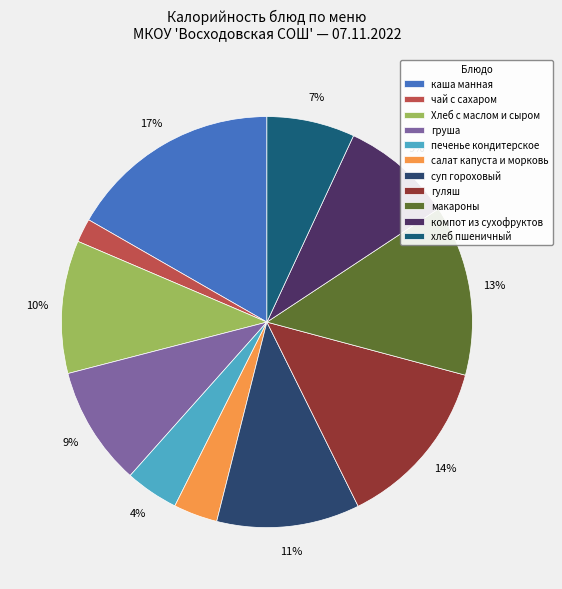

To the nearest percent, what is the difference between the гуляш and груша slice percentages?

4%